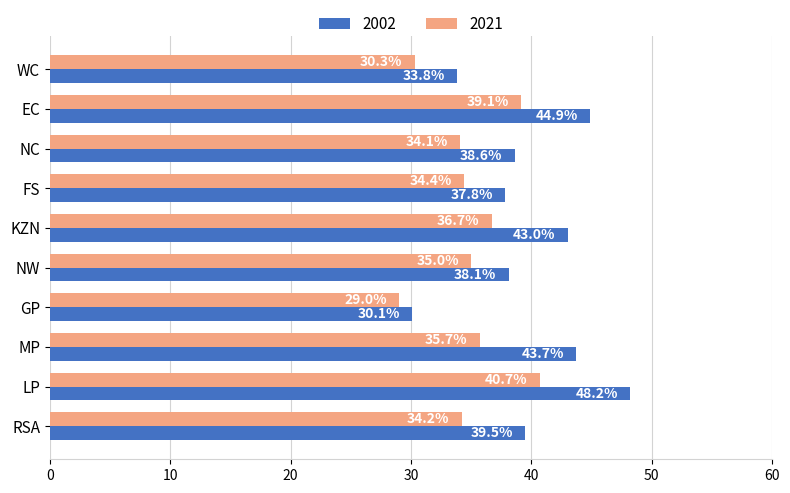

At which category is the sum across all series the highest?

LP